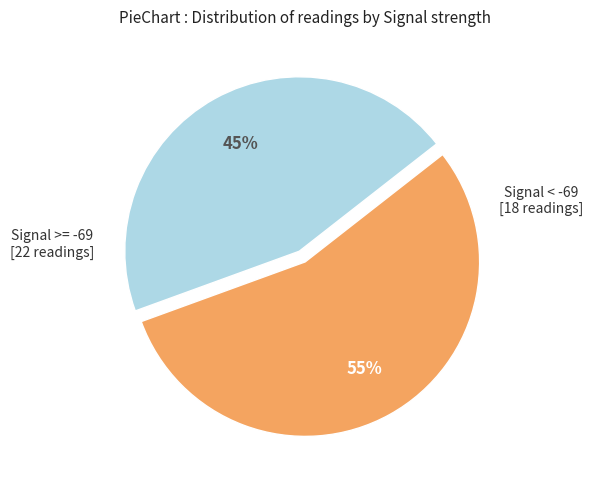

To the nearest percent, what is the average slice percentage?

50%